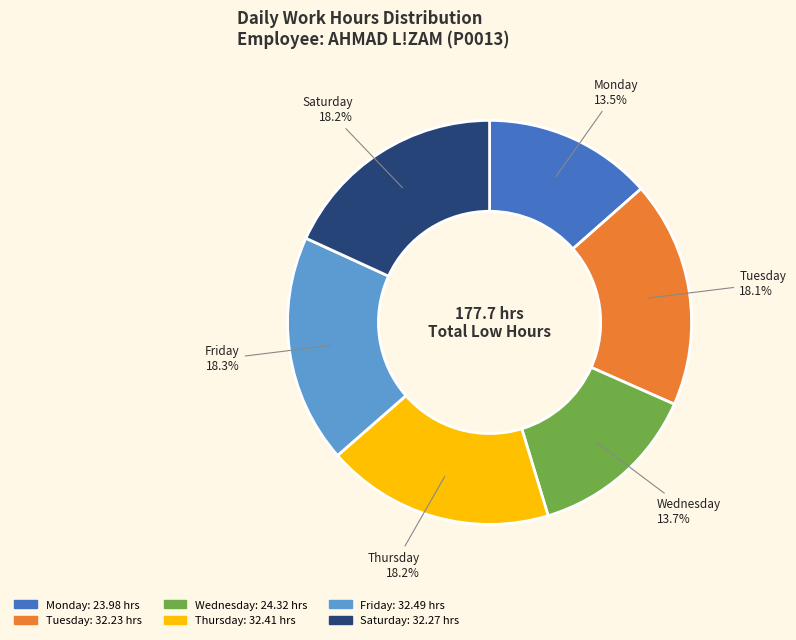

How many slices are in this pie chart?

6